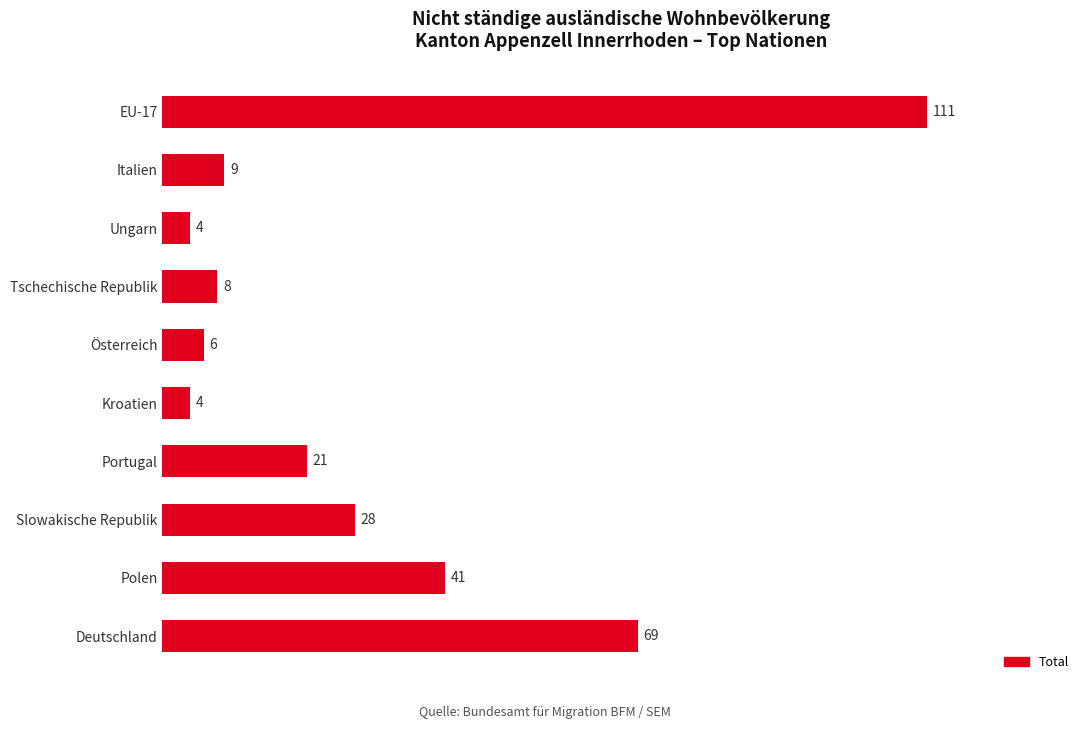

Reading top to bottom, extract all data points from this chart.

EU-17=111	Italien=9	Ungarn=4	Tschechische Republik=8	Österreich=6	Kroatien=4	Portugal=21	Slowakische Republik=28	Polen=41	Deutschland=69